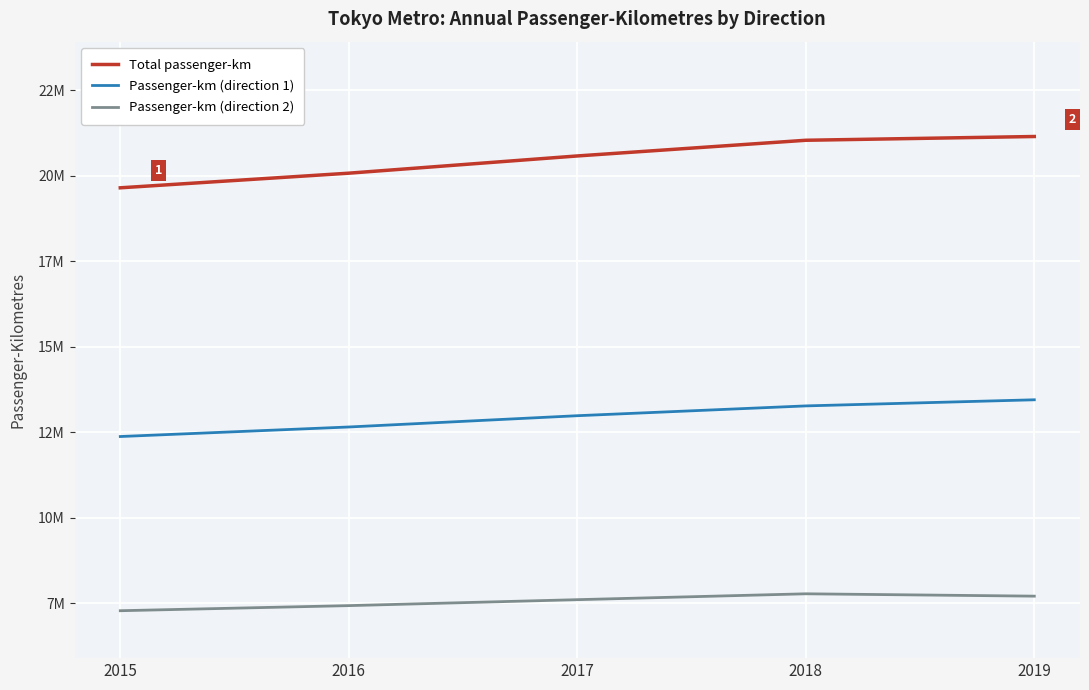

True or false: Passenger-km (direction 1) and Total passenger-km intersect in this chart.

False